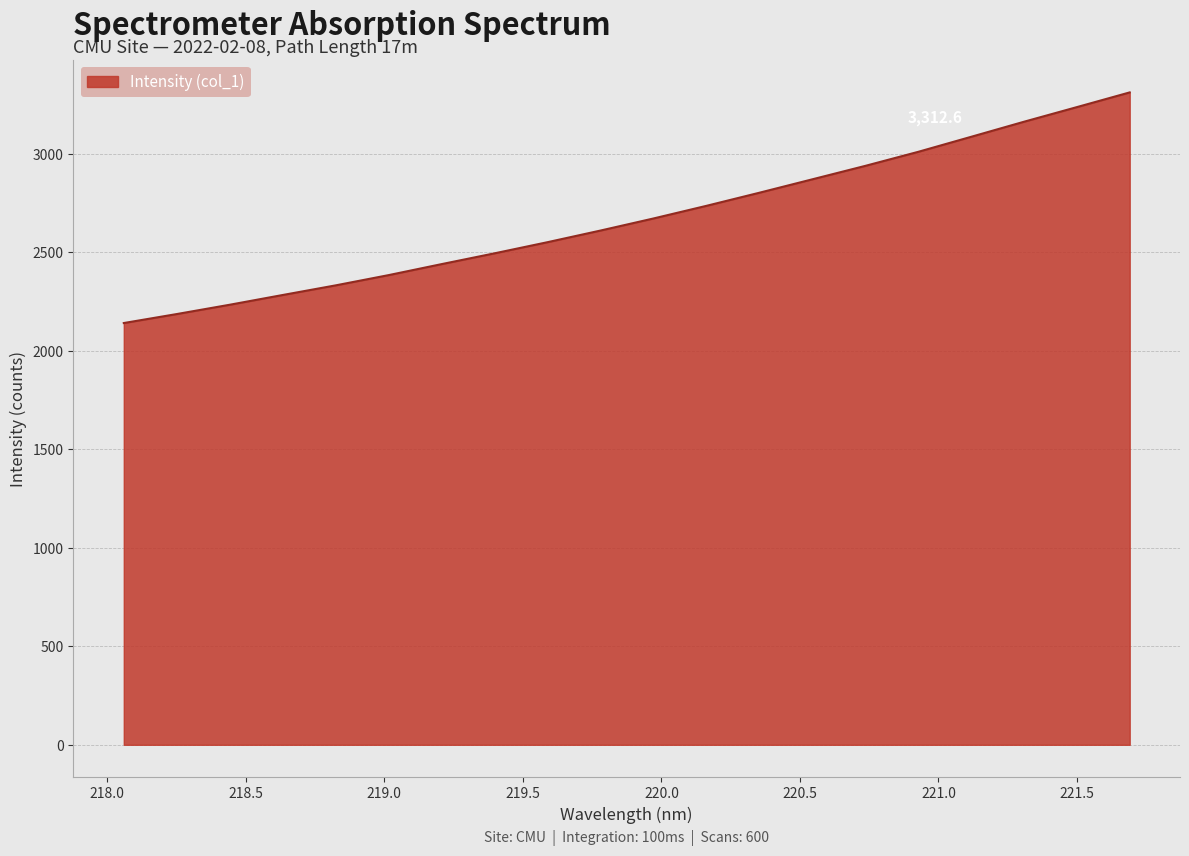

Reading right to left, list all the values displayed in this chart.

3312.6	3237.8	3163.5	3086.9	3010.6	2939.3	2871.2	2803.0	2736.5	2672.4	2611.1	2552.0	2495.5	2440.7	2384.9	2332.8	2283.9	2234.4	2187.1	2141.5